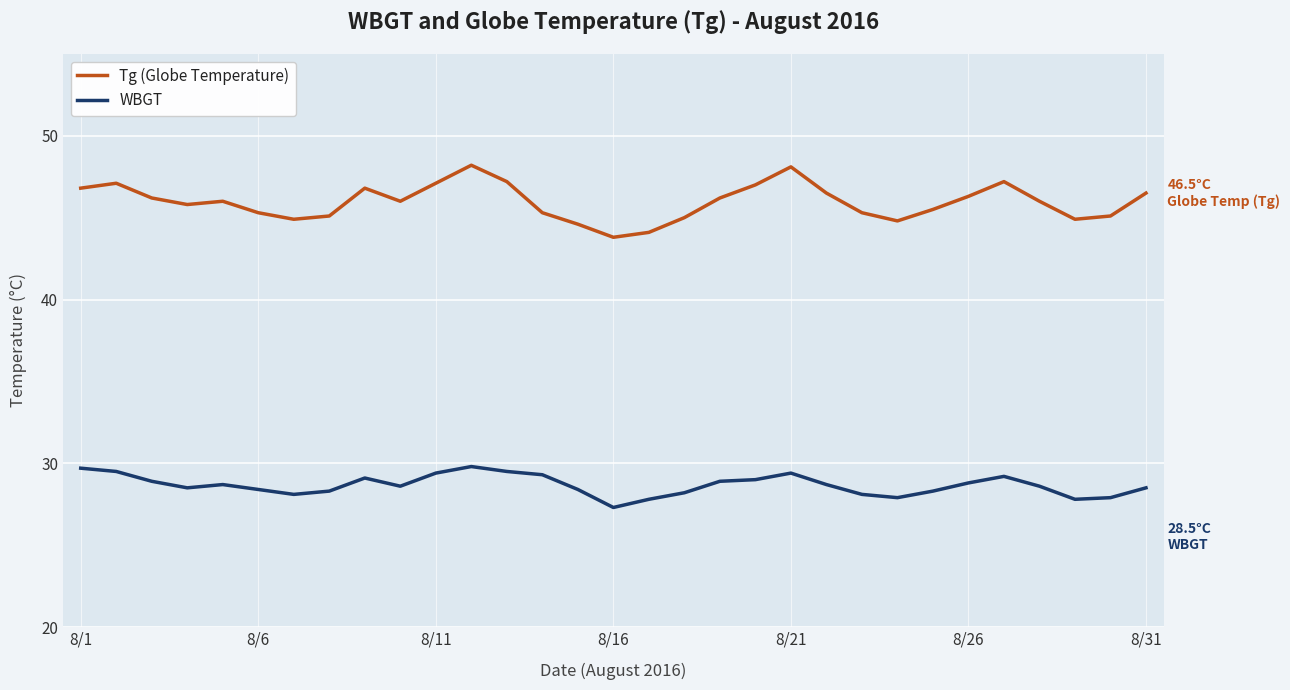

Rank the series by their maximum value, from lowest to highest.

WBGT, Tg (Globe Temperature)